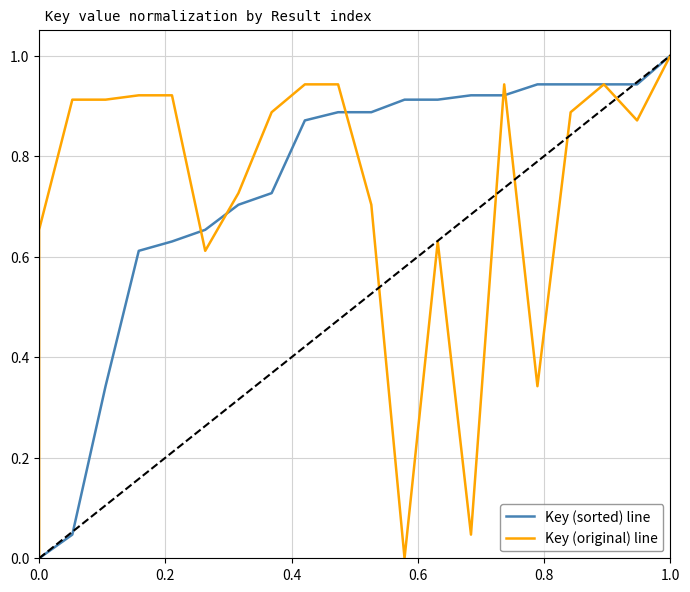

What is the difference between the Key (original) line values at 12 and 0.2?

0.7